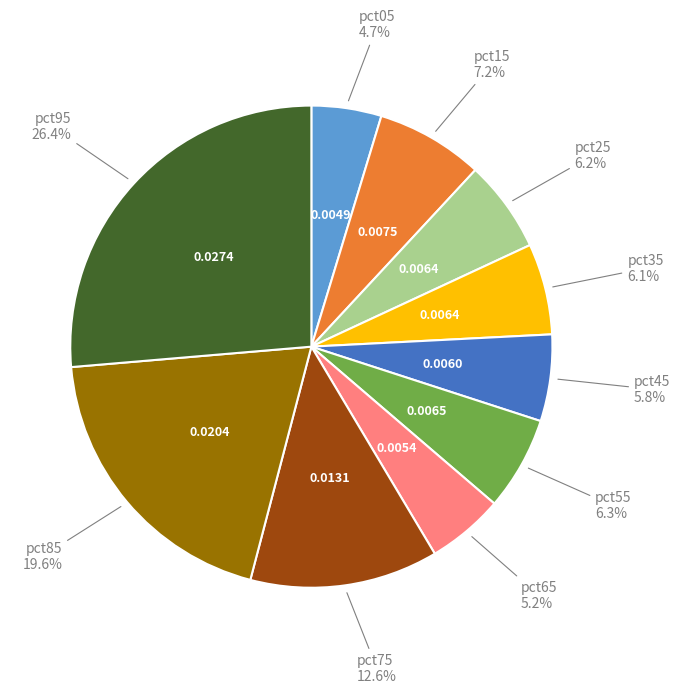

Does any single category account for the majority?

No